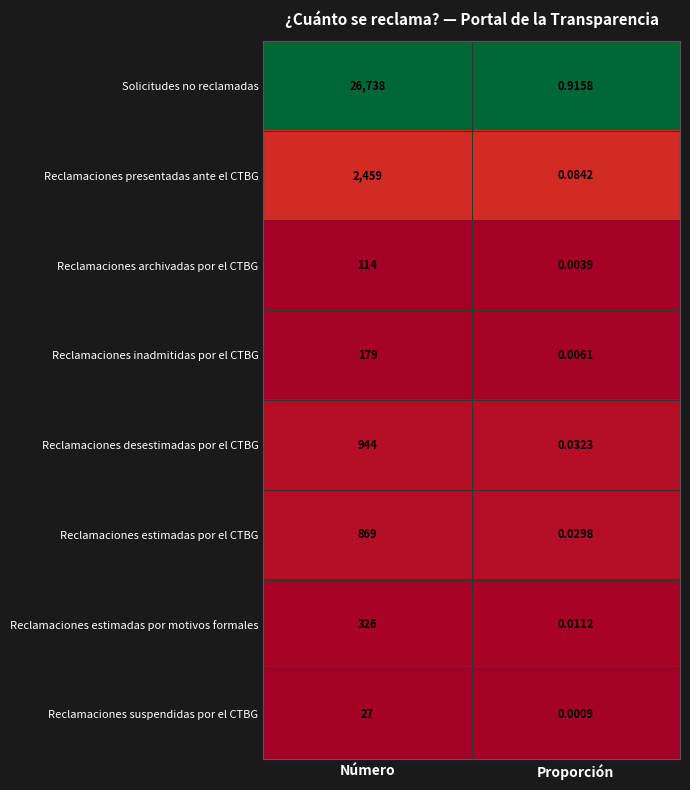

Rank the series by their maximum value, from lowest to highest.

Reclamaciones suspendidas por el CTBG, Reclamaciones archivadas por el CTBG, Reclamaciones inadmitidas por el CTBG, Reclamaciones estimadas por motivos formales, Reclamaciones estimadas por el CTBG, Reclamaciones desestimadas por el CTBG, Reclamaciones presentadas ante el CTBG, Solicitudes no reclamadas